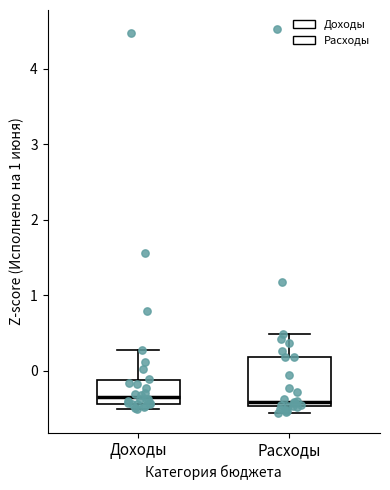

Reading left to right, transcribe this box plot: for each box, give where its median line is, the range the box spans, and where its two whiskers end, as read against the y-axis. The values are not printed on the chart, so give them approximately, as read against the axis.

Доходы: median -0.3, box -0.4 to -0.1, whiskers -0.5 to 0.3
Расходы: median -0.4, box -0.5 to 0.2, whiskers -0.6 to 0.5